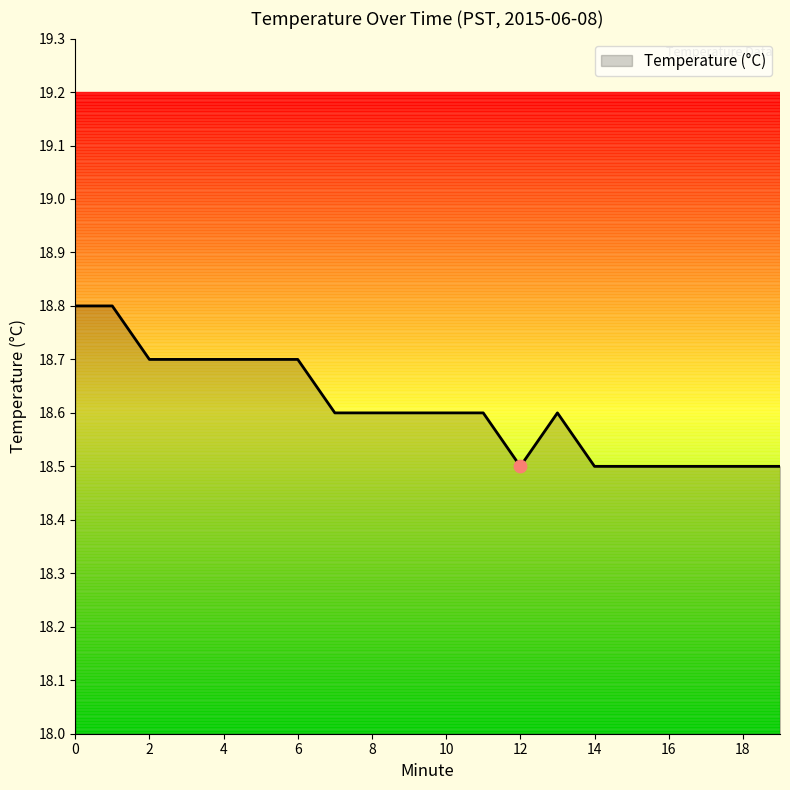

What is the greatest value displayed?

18.8